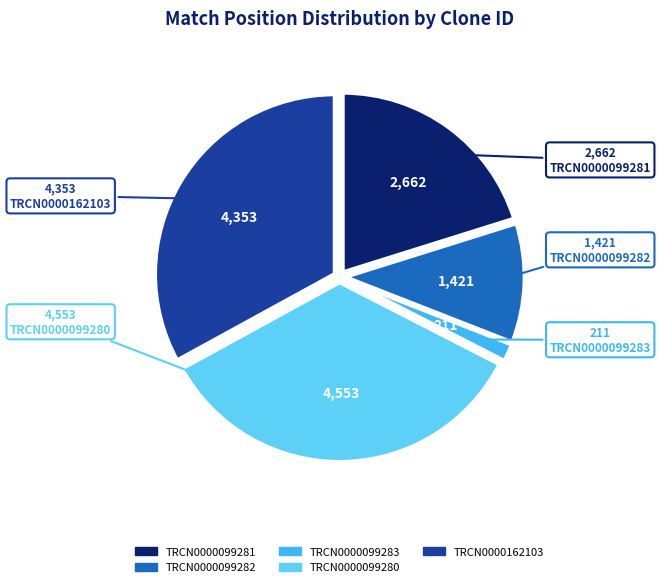

The TRCN0000099283 slice represents 2% of the pie. True or false?

True